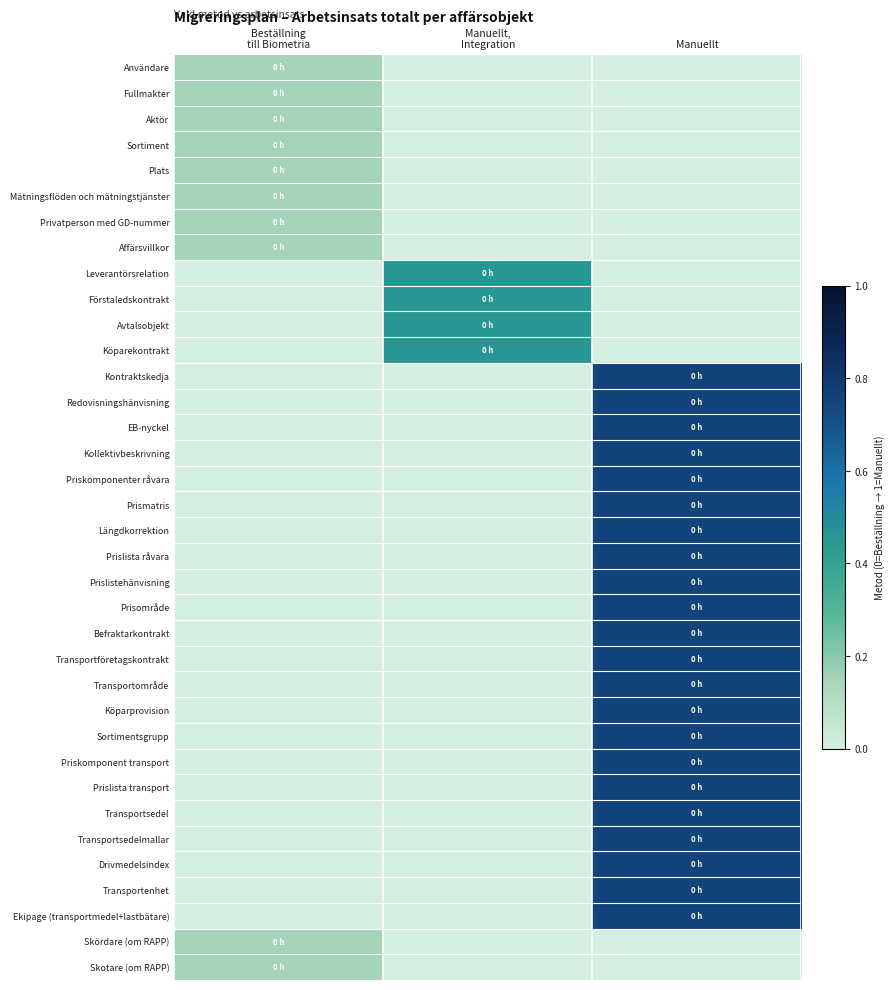

List the series in order of their peak value, lowest first.

Användare, Fullmakter, Aktör, Sortiment, Plats, Mätningsflöden och mätningstjänster, Privatperson med GD-nummer, Affärsvillkor, Skördare (om RAPP), Skotare (om RAPP), Leverantörsrelation, Förstaledskontrakt, Avtalsobjekt, Köparekontrakt, Kontraktskedja, Redovisningshänvisning, EB-nyckel, Kollektivbeskrivning, Priskomponenter råvara, Prismatris, Längdkorrektion, Prislista råvara, Prislistehänvisning, Prisområde, Befraktarkontrakt, Transportföretagskontrakt, Transportområde, Köparprovision, Sortimentsgrupp, Priskomponent transport, Prislista transport, Transportsedel, Transportsedelmallar, Drivmedelsindex, Transportenhet, Ekipage (transportmedel+lastbätare)